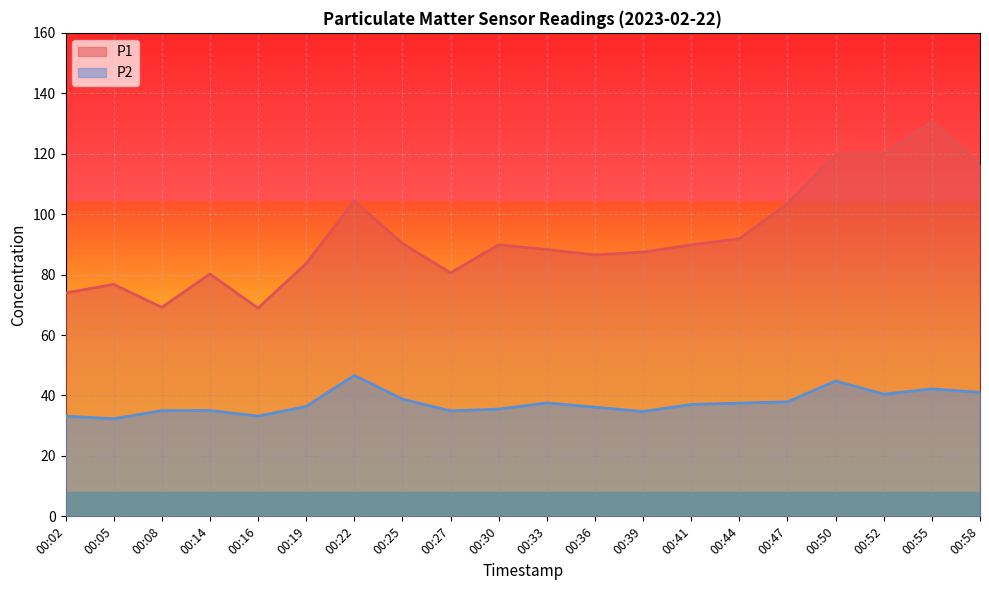

Which series has the largest total across all categories?

P1